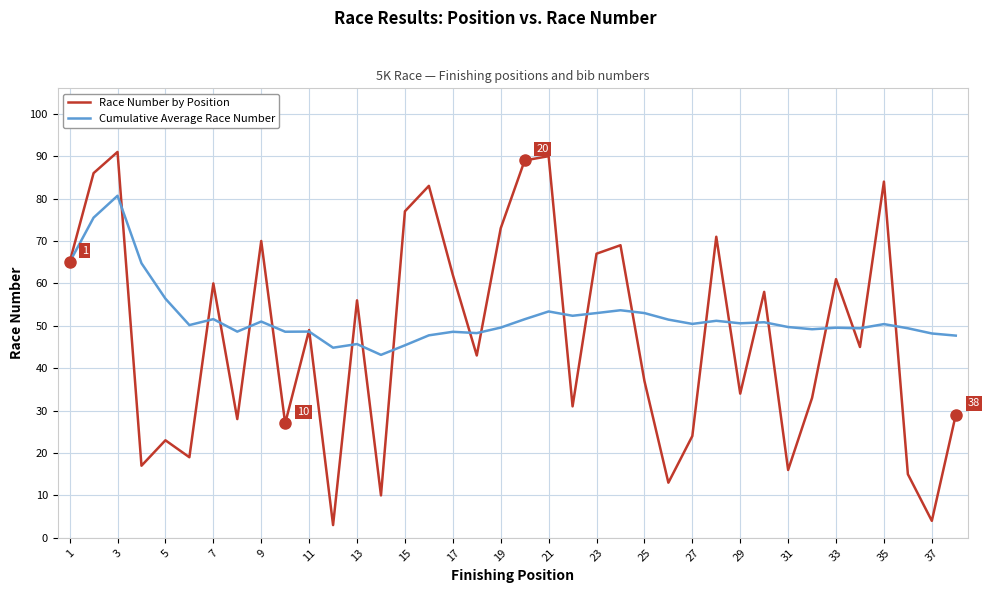

In Cumulative Average Race Number, how many points are lower than both neighbors (excluding endpoints)?

11